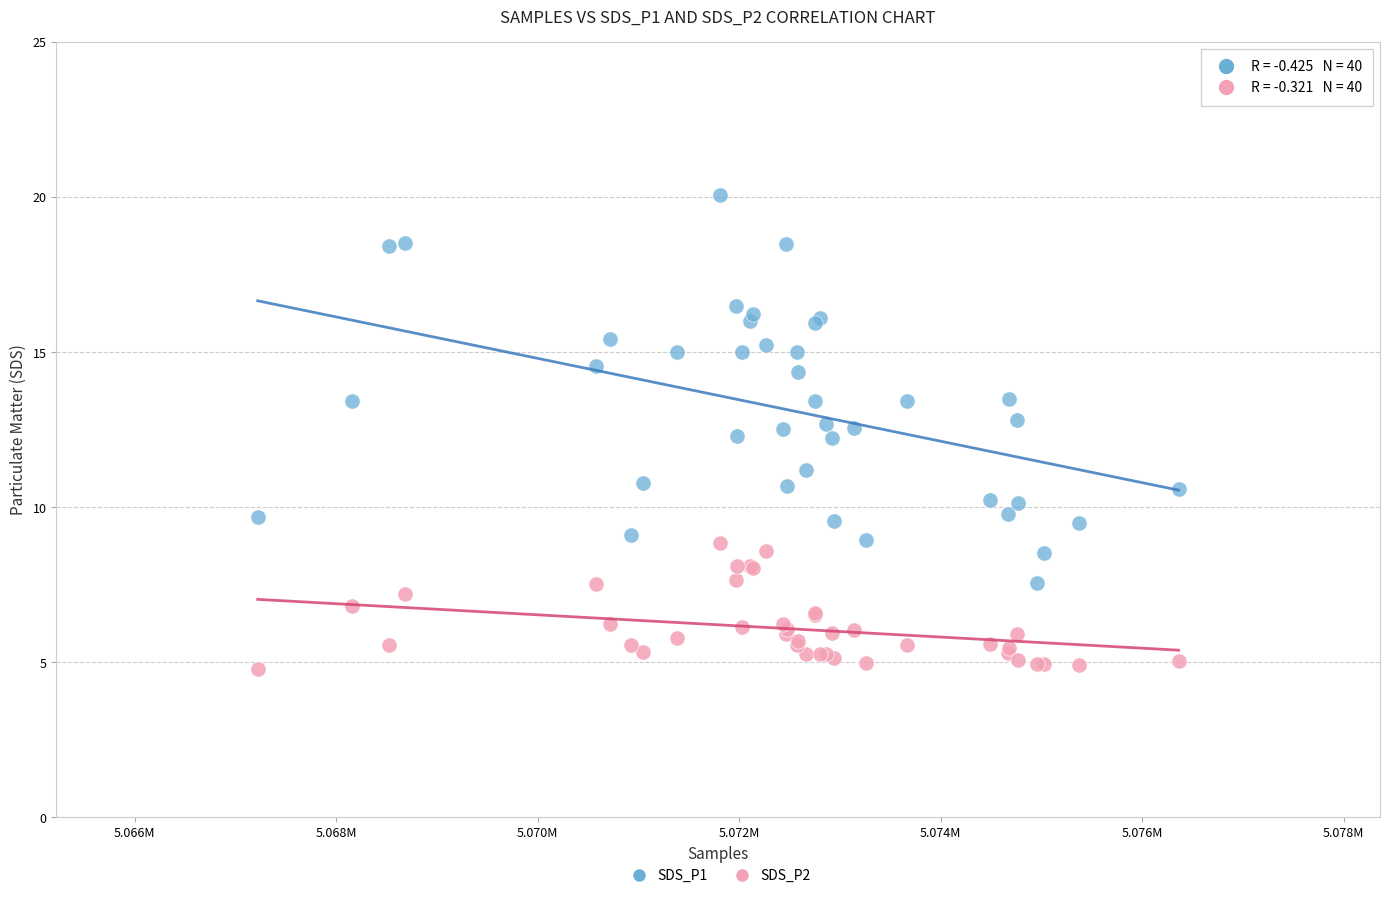

Which series contains the highest Y value?

SDS_P1